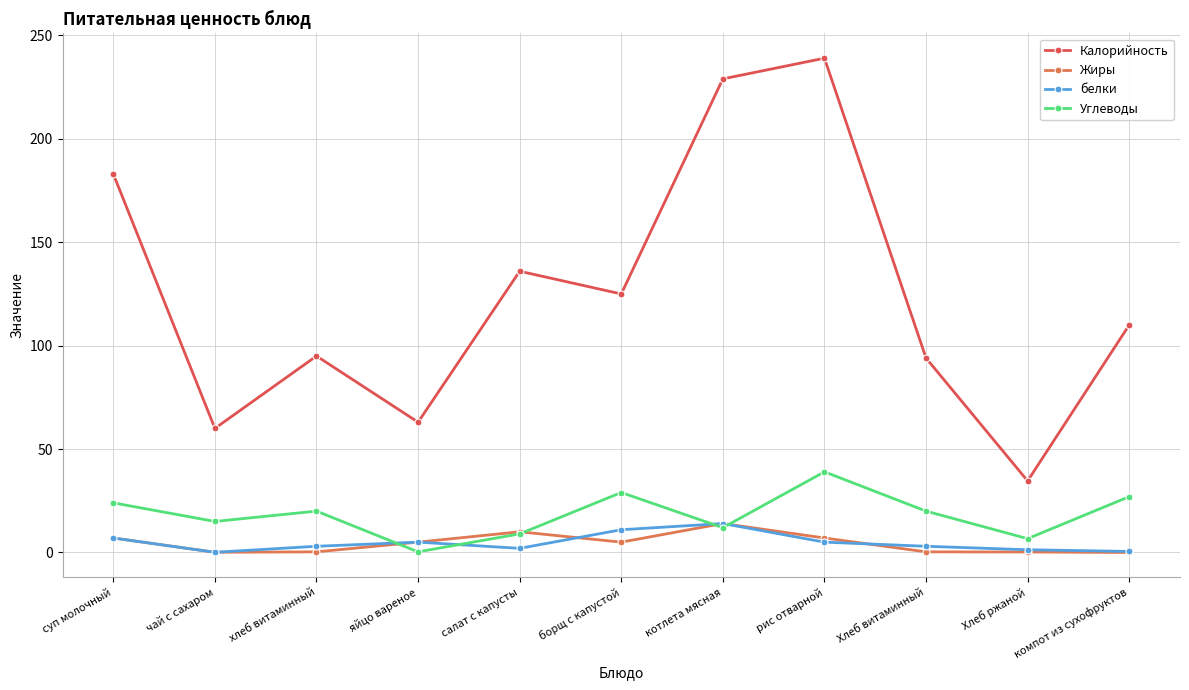

Which series has the largest total across all categories?

Калорийность